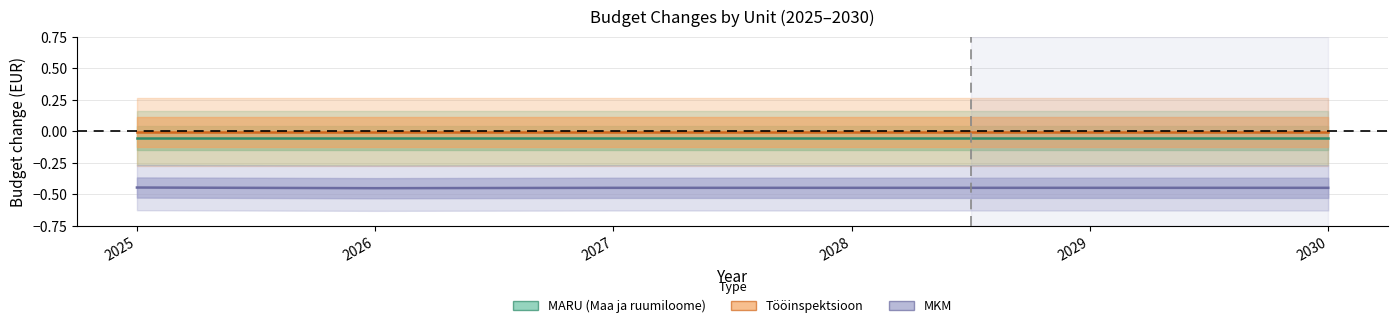

The MARU (Maa ja ruumiloome) series shows -0.1 at 2029. True or false?

False